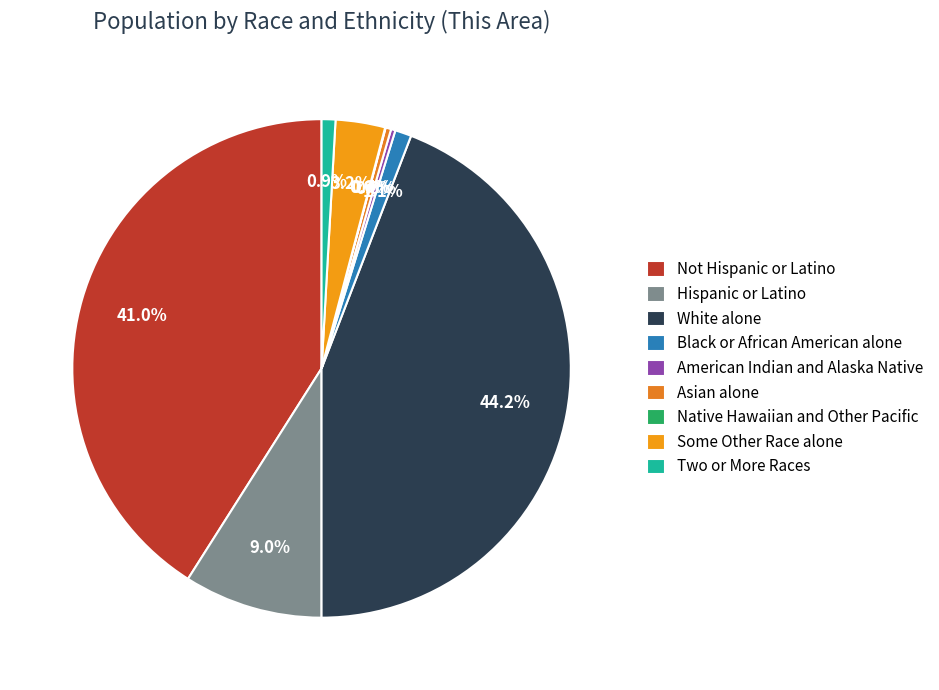

What is the total percentage of White alone and Black or African American alone?

45.2%